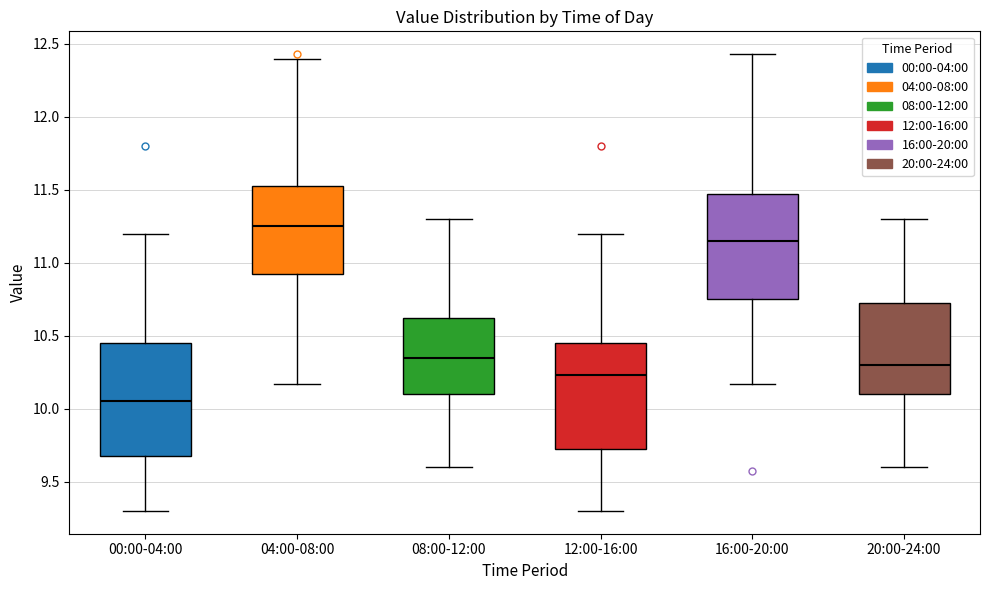

Which box's median line is the lowest?

00:00-04:00